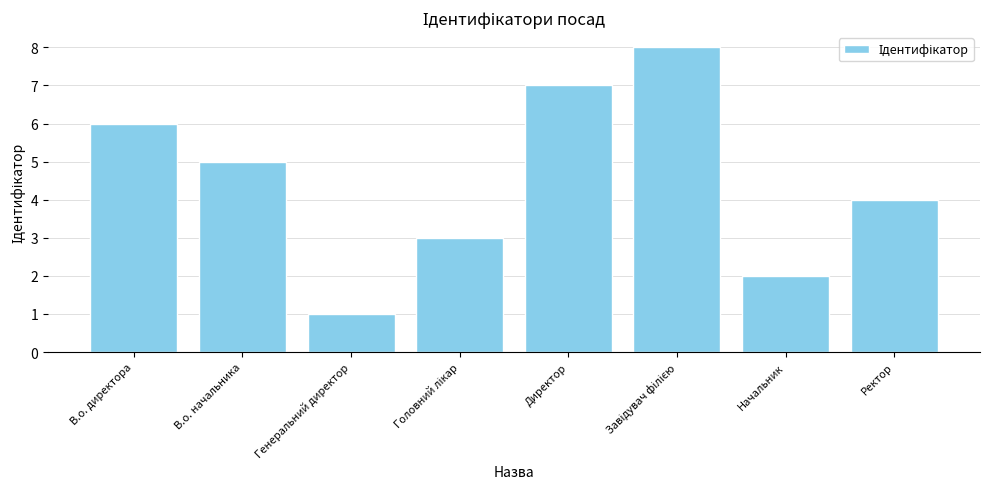

True or false: the data shows 7 at Директор.

True